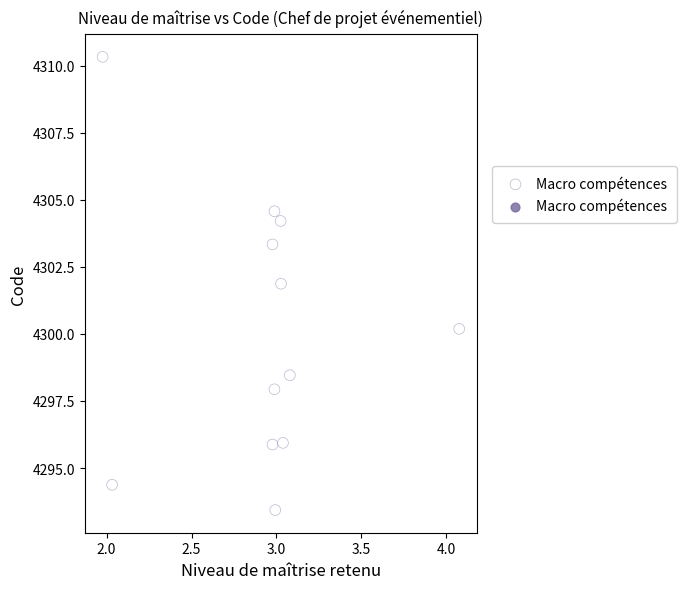

What is the range of X values (max minus min)?

2.1